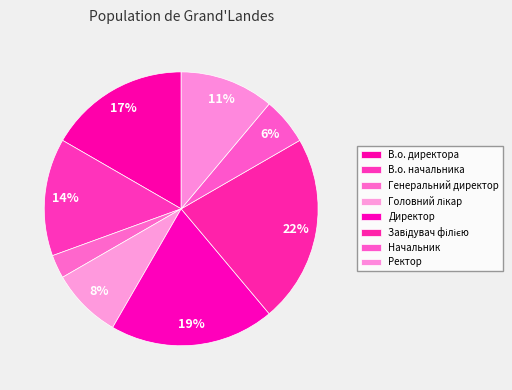

Is the sum of Завідувач філією and Генеральний директор greater than half?

No